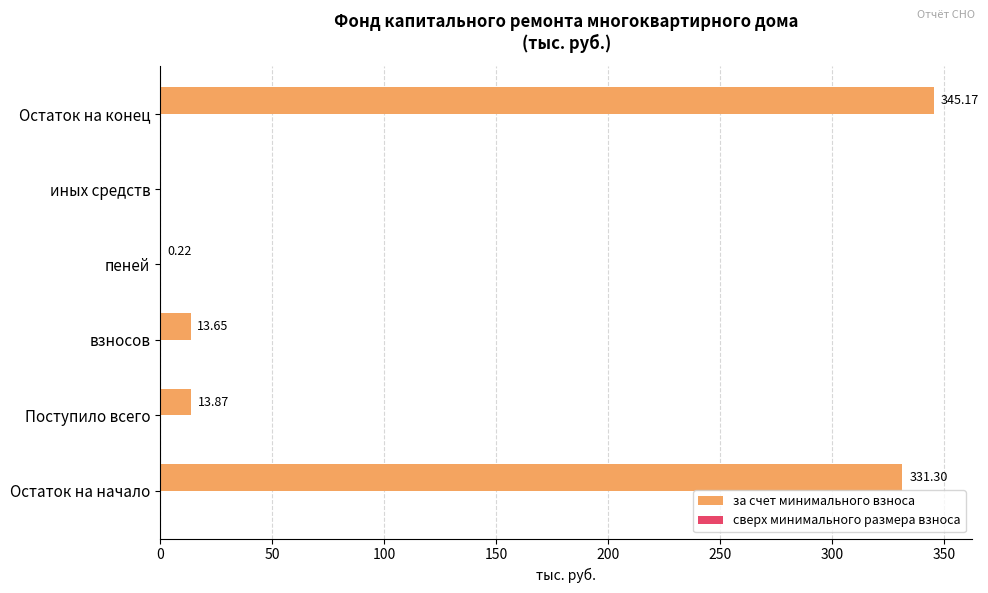

Where is the data nearest to the value 172?

Поступило всего